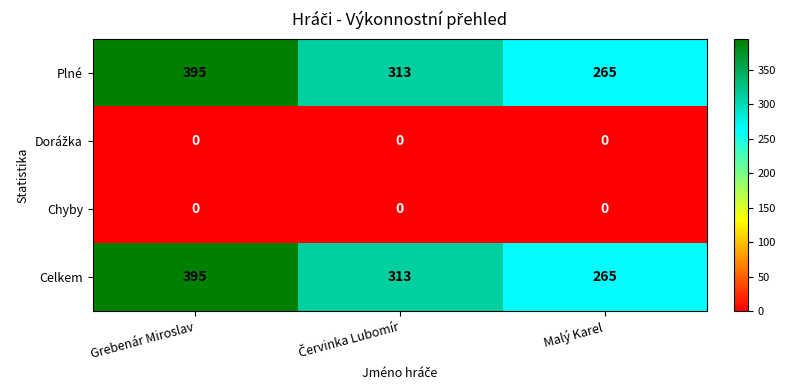

What is the difference between the highest and lowest values at Grebenár Miroslav?

395